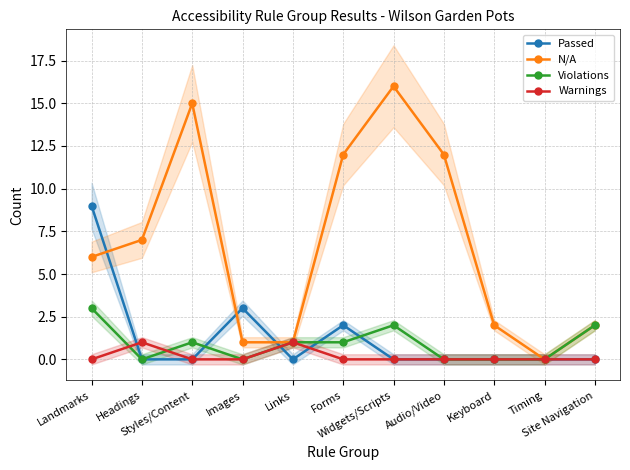

Rank the series by their maximum value, from lowest to highest.

Warnings, Violations, Passed, N/A